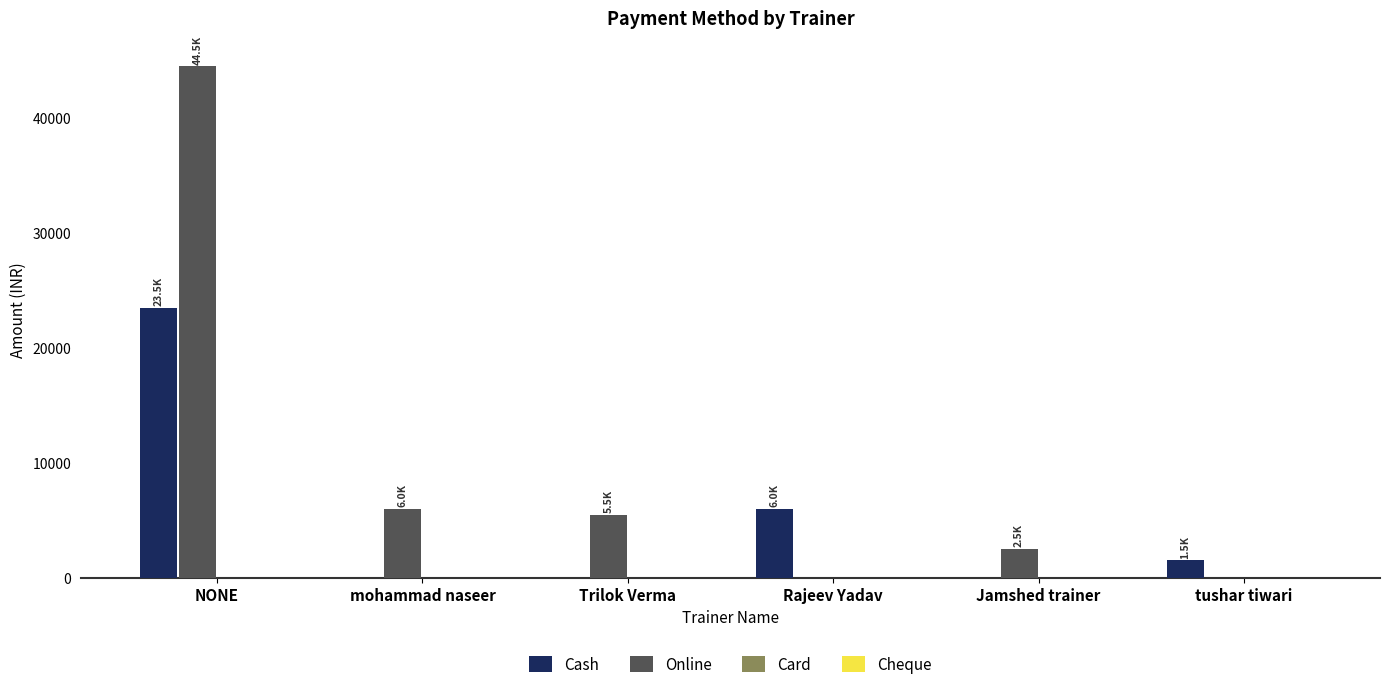

How many series are shown in this chart?

2